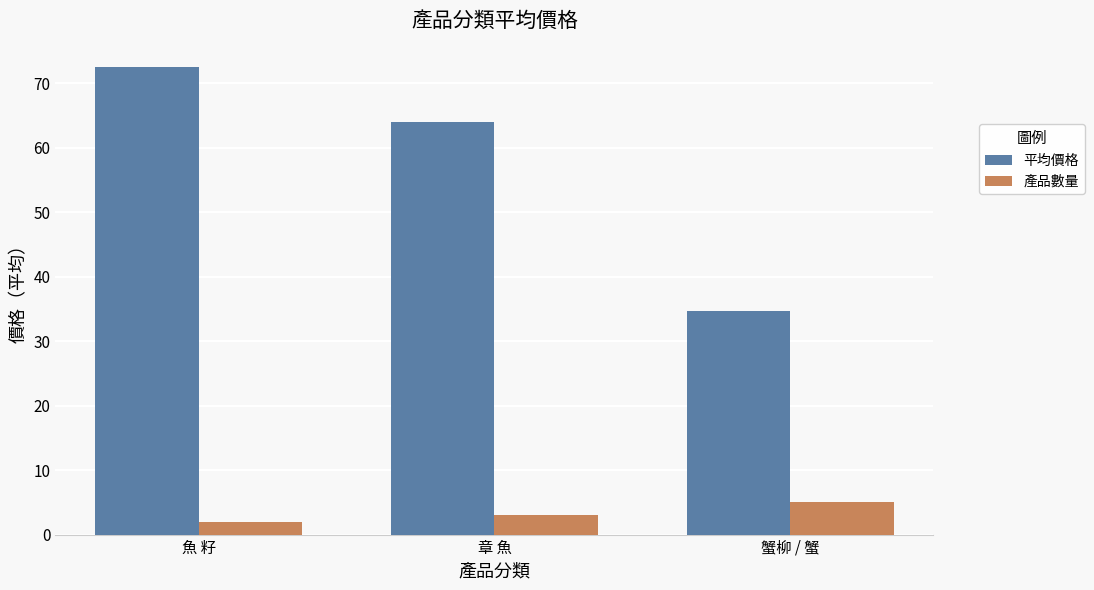

Rank the series by their average value, from highest to lowest.

平均價格, 產品數量